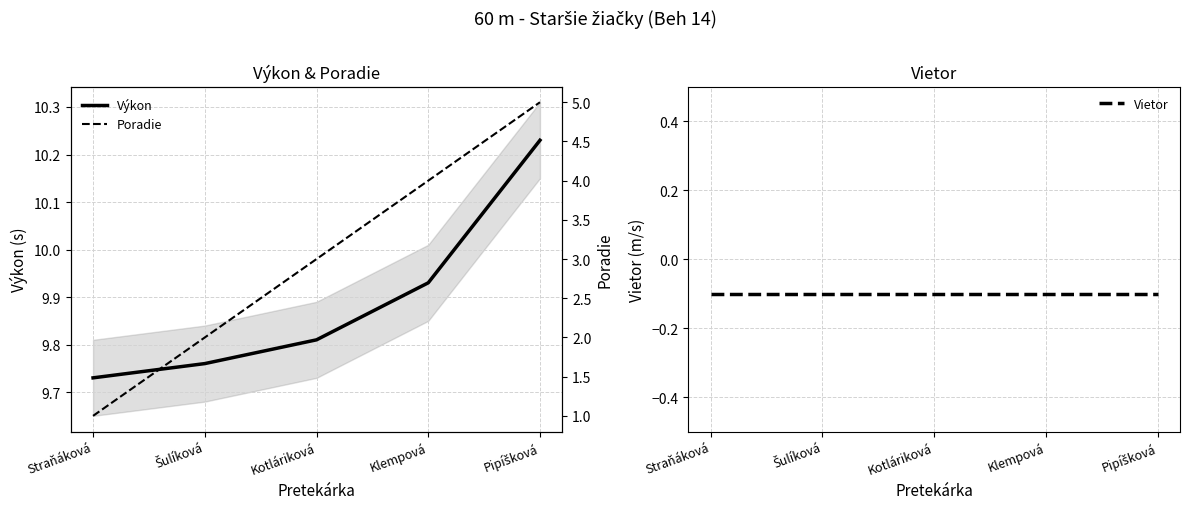

Is the value of Poradie at Straňáková greater than the value of Vietor at Klempová?

Yes